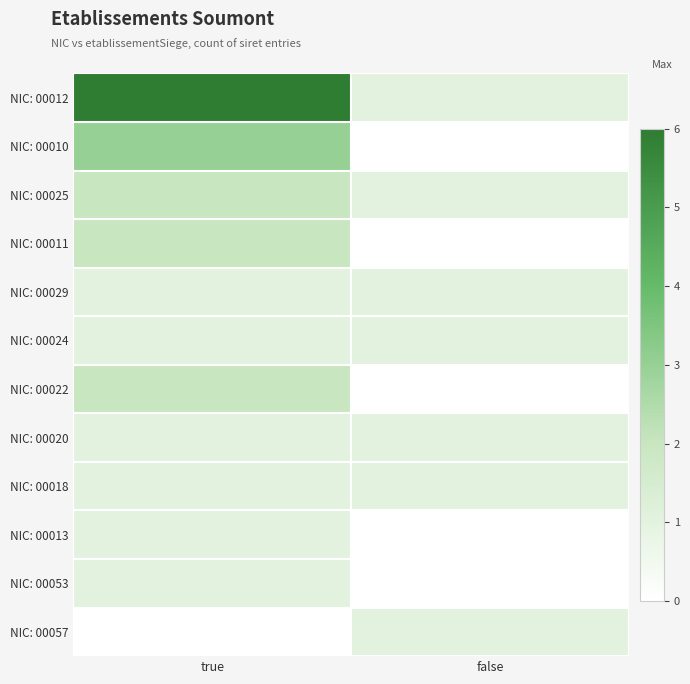

Which has a higher value, false or true?

true